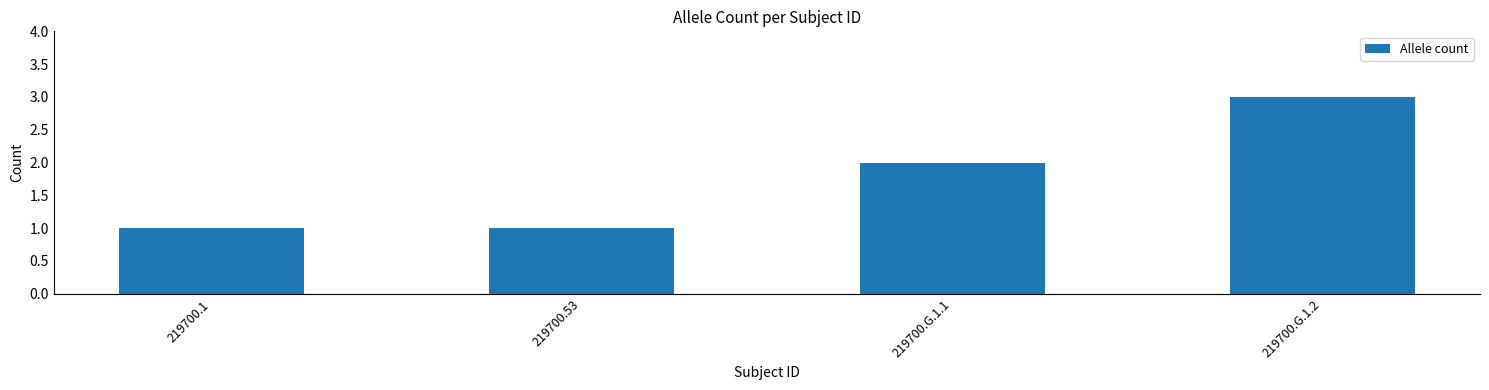

Count the number of categories in the chart.

4